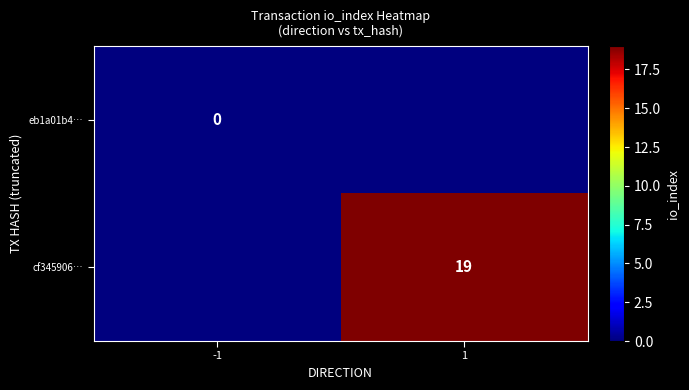

Is it true that cf345906… equals 19 at 1?

True